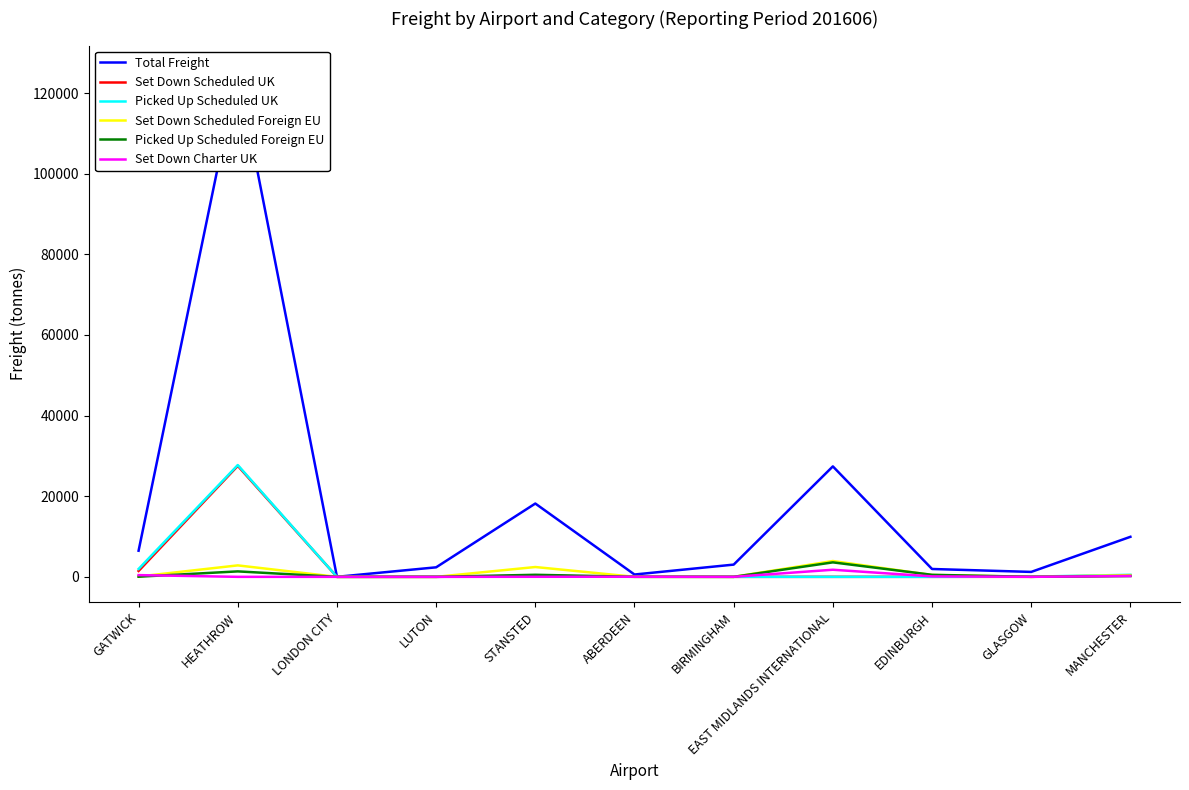

What is the difference between the Picked Up Scheduled Foreign EU values at STANSTED and GATWICK?

473.1